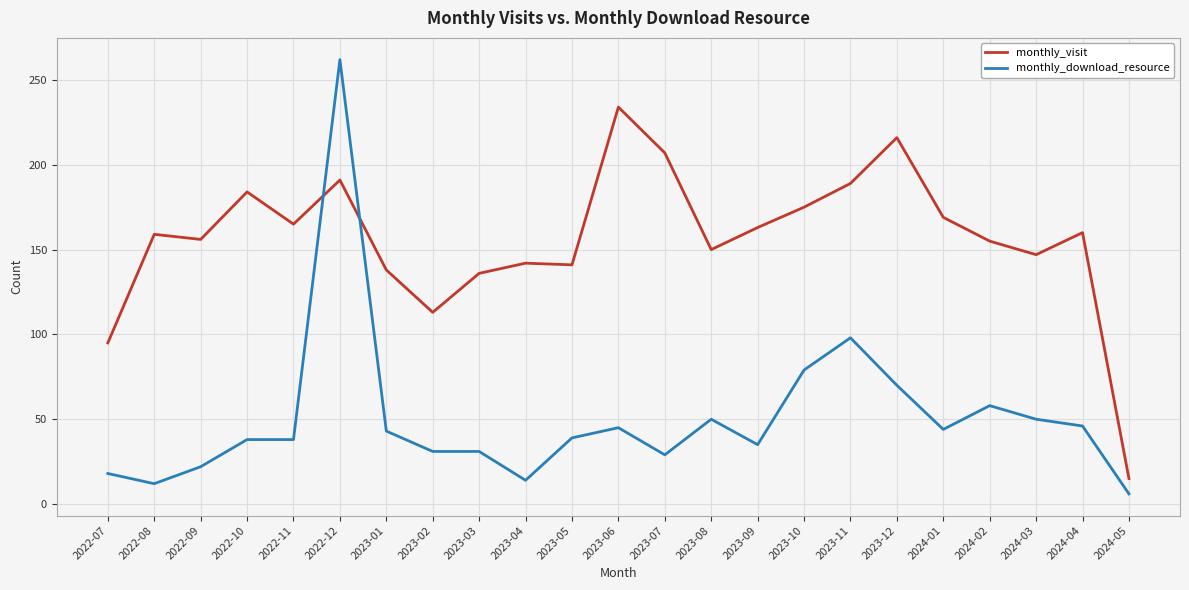

Rank the series by their maximum value, from highest to lowest.

monthly_download_resource, monthly_visit